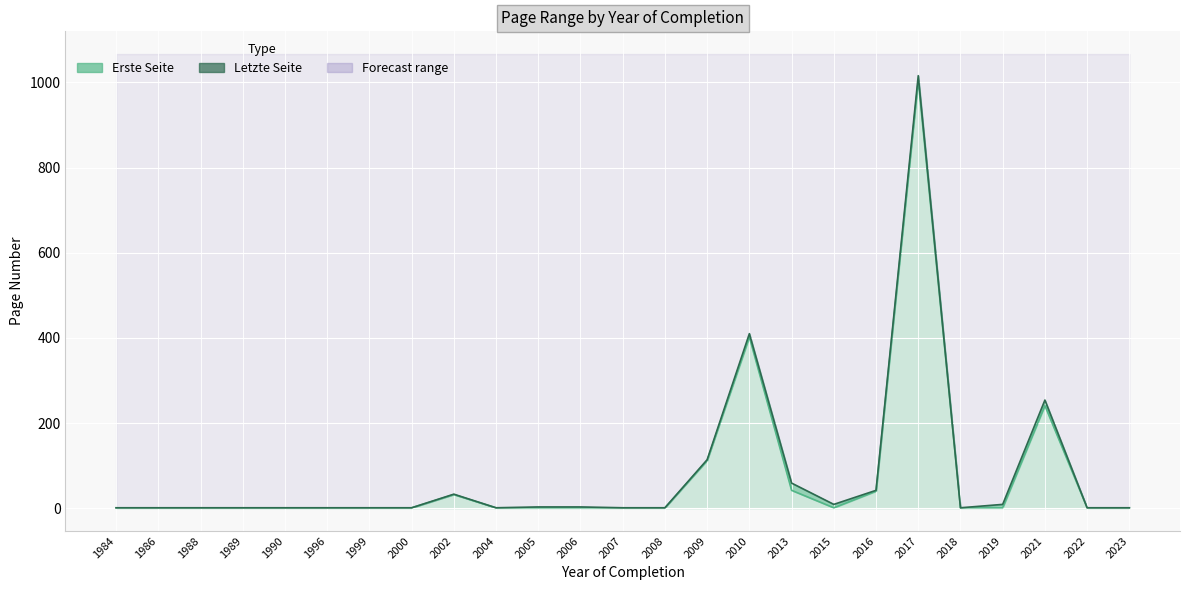

What are all the series names shown in the legend?

Erste Seite, Letzte Seite